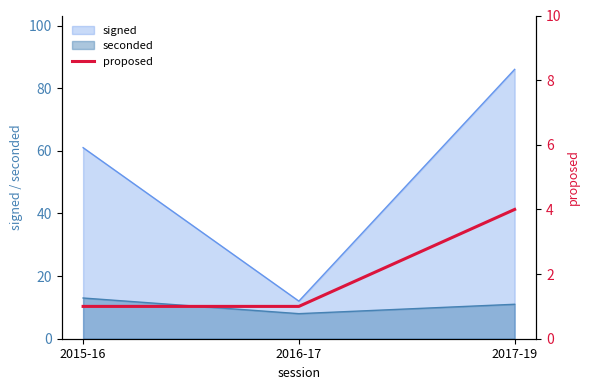

Count the values in the range 1 to 4.

3